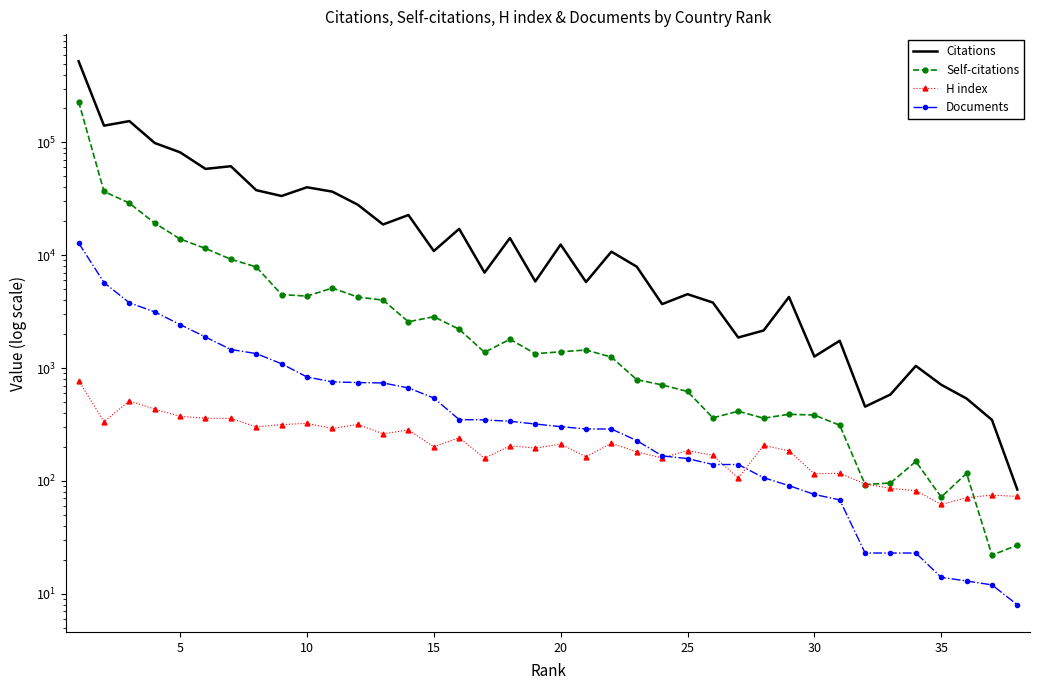

What is the value of the Self-citations point at the 13th from the left?

4006